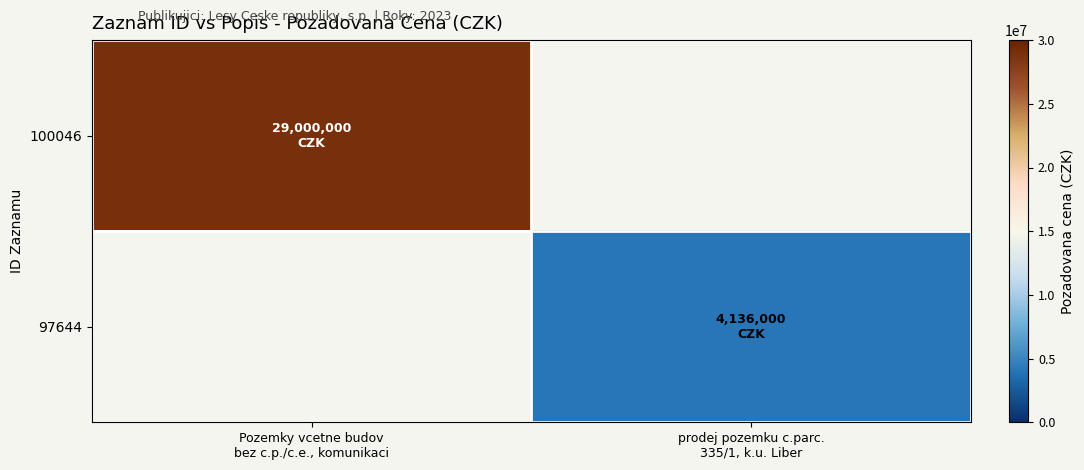

Rank the categories by 100046 value from lowest to highest.

Pozemky vcetne budov bez c.p./c.e., komunikaci, prodej pozemku c.parc. 335/1, k.u. Liber